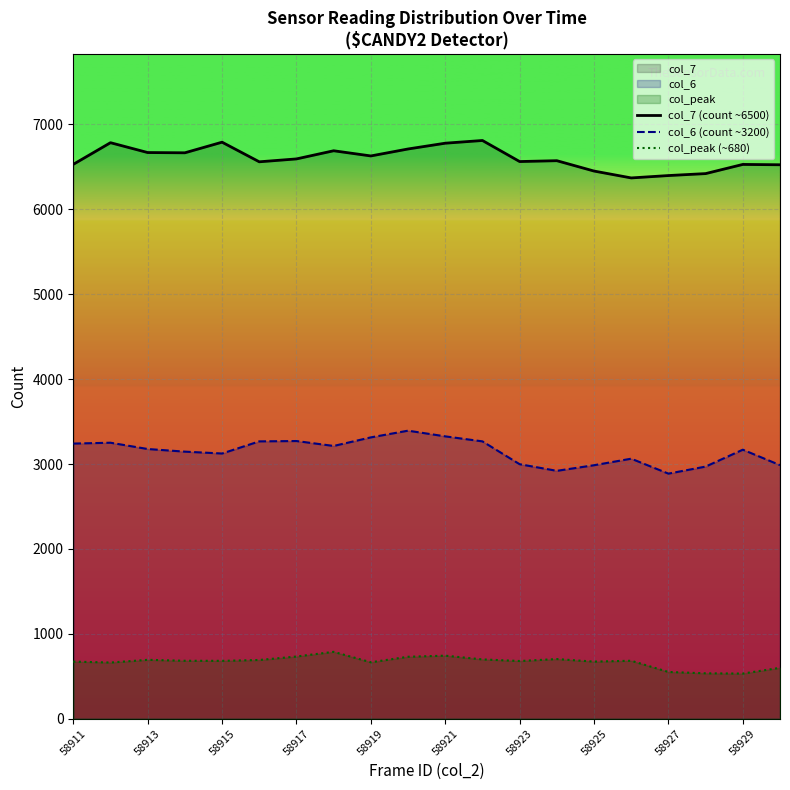

In col_peak (~680), how many points are higher than both neighbors (excluding endpoints)?

5